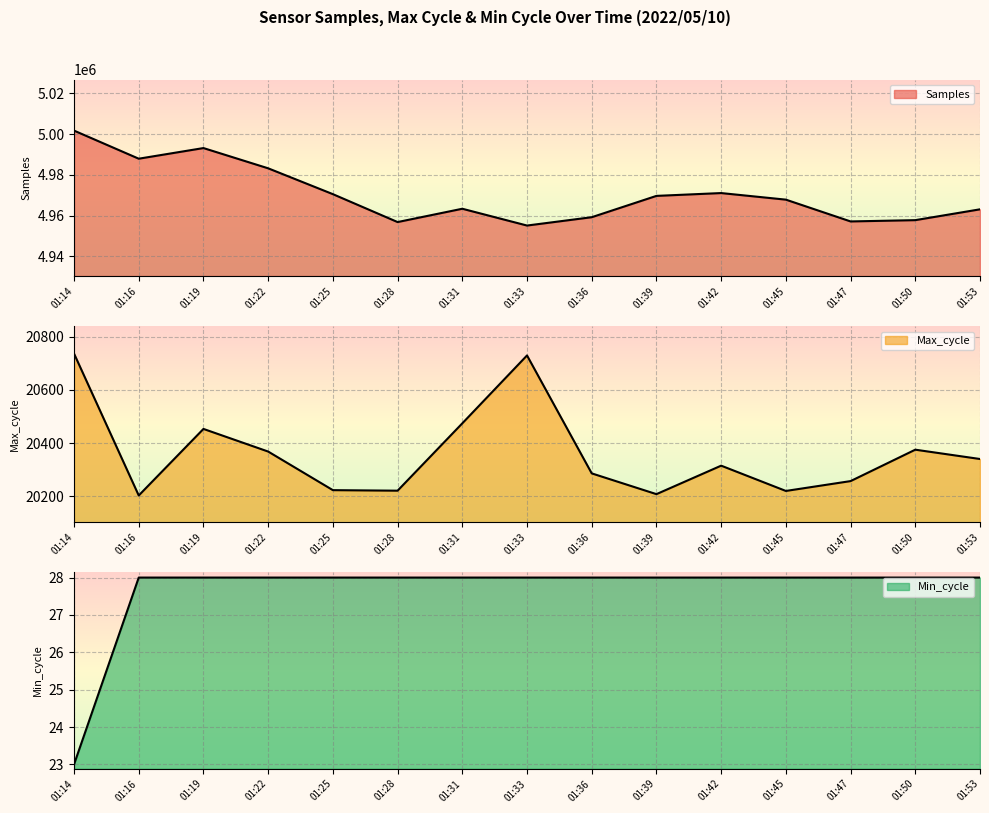

What is the value of the Min_cycle point at the 1st from the left?

23